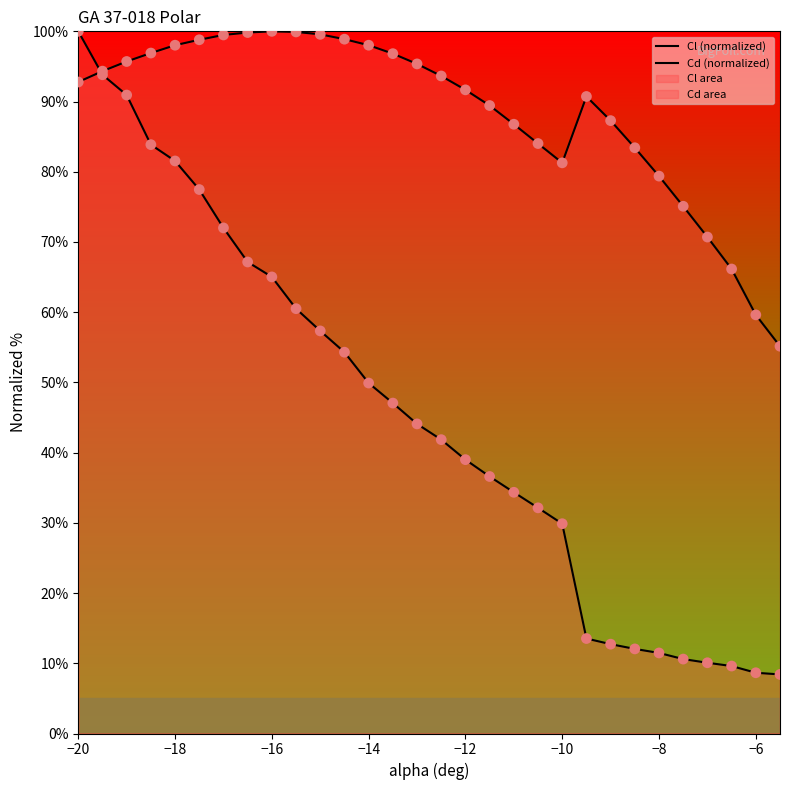

Is the value of Cl (normalized) at 11 greater than the value of Cd (normalized) at 10?

Yes